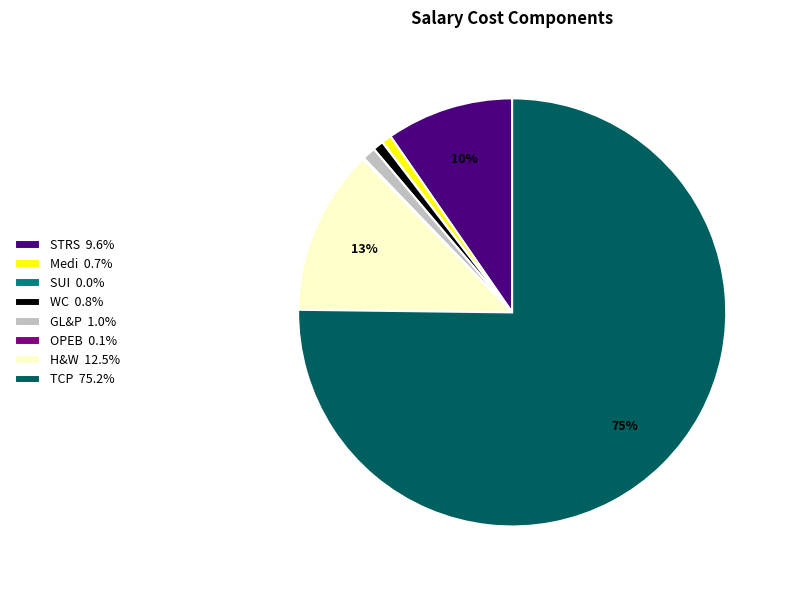

To the nearest percent, what portion does GL&P 1.0% represent?

1%